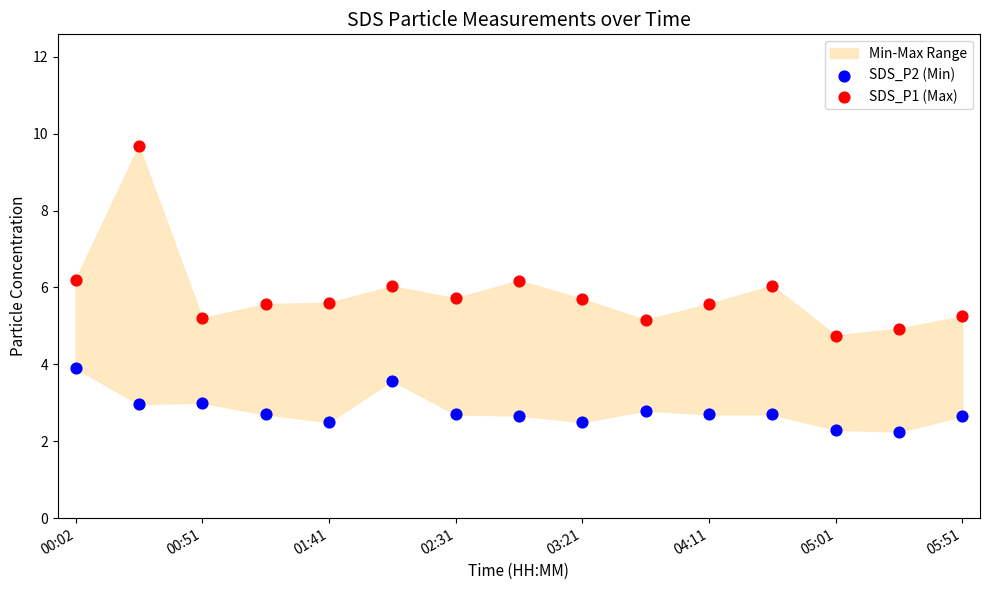

Across all data points, what is the range of Y values (max minus min)?

7.4